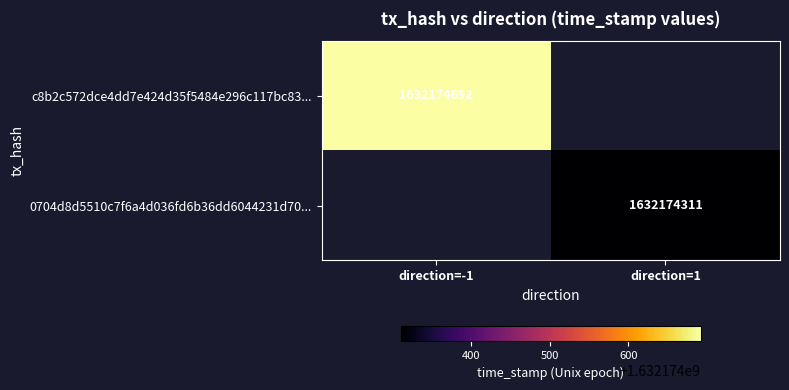

Is it true that 0704d8d5510c7f6a4d036fd6b36dd6044231d70 equals 2 at 0?

False